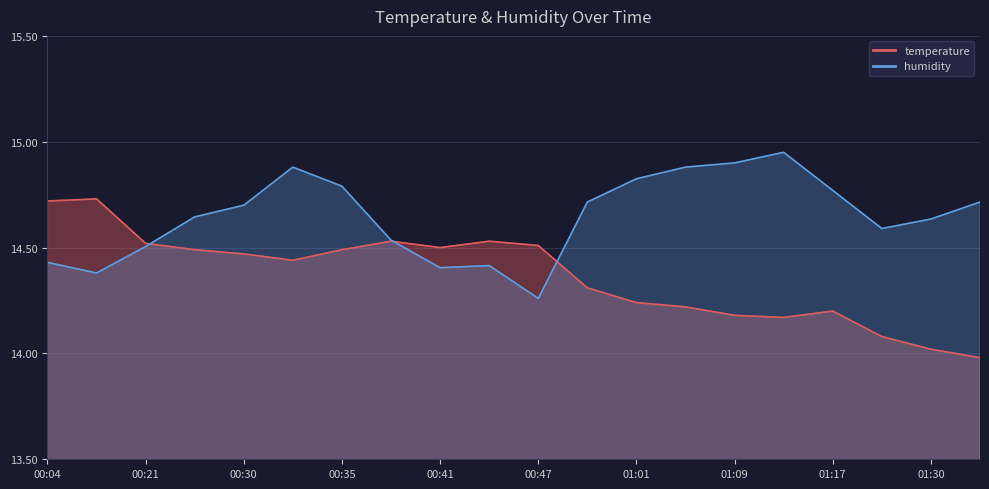

Reading left to right, what are all the values shown in this chart?

temperature: 14.7	14.7	14.5	14.5	14.5	14.4	14.5	14.5	14.5	14.5	14.5	14.3	14.2	14.2	14.2	14.2	14.2	14.1	14.0	14.0
humidity: 14.4	14.4	14.5	14.6	14.7	14.9	14.8	14.5	14.4	14.4	14.3	14.7	14.8	14.9	14.9	15.0	14.8	14.6	14.6	14.7